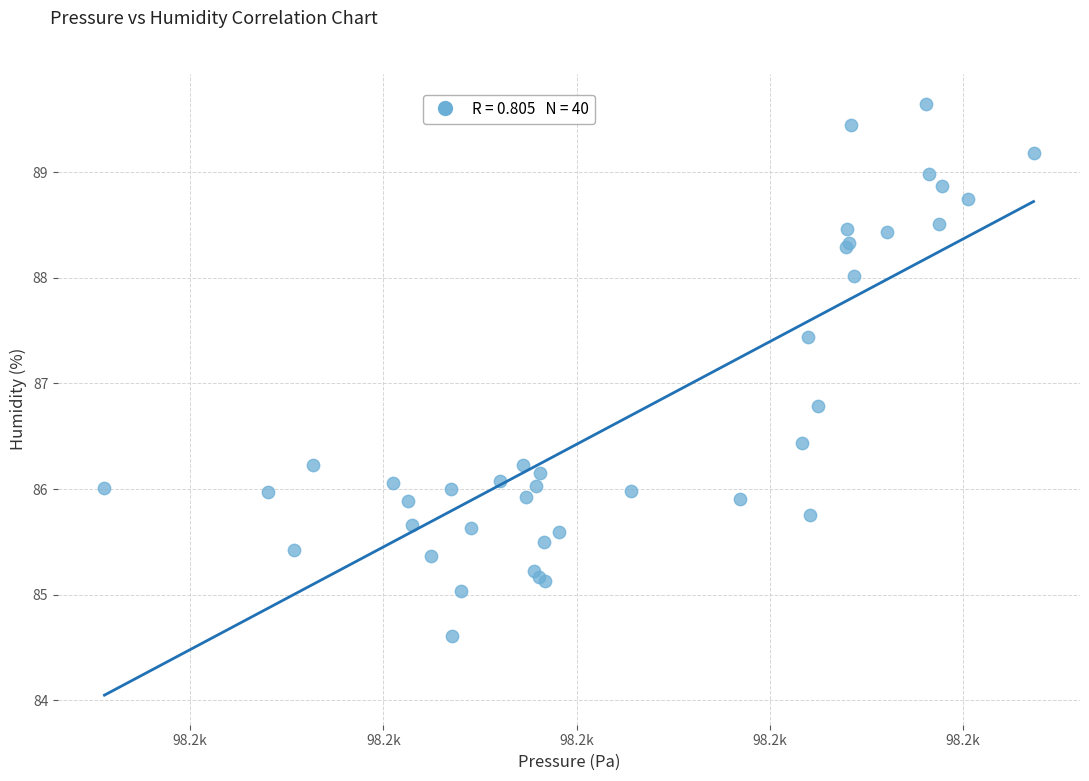

What Y value in the scatter plot is closest to 87?

86.8